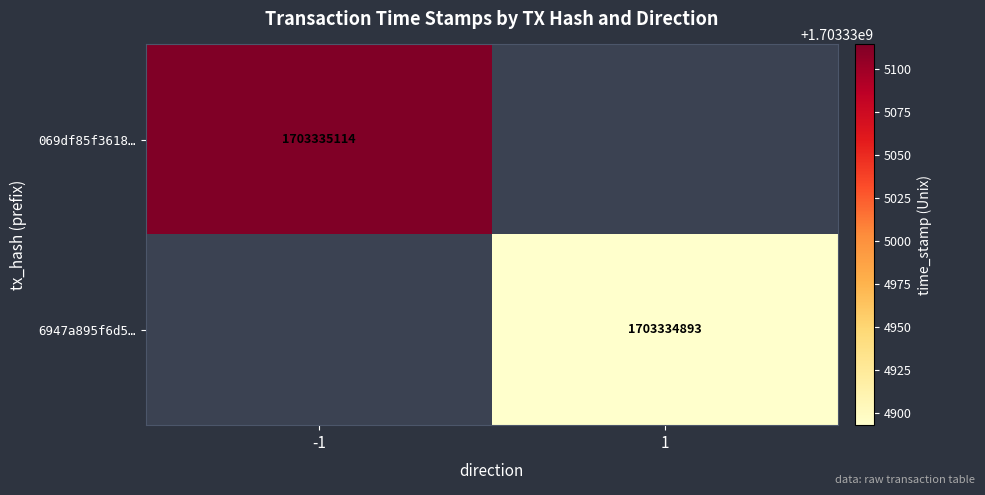

List the series in order of their overall mean, lowest first.

6947a895f6d531a640edb3c3e6da976e84f10d6, 069df85f3618fe60aa48eef1a5d31c2ac2e7c36